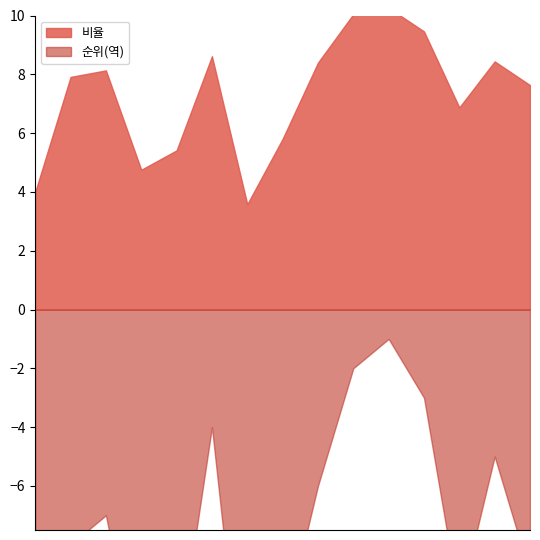

Does the chart have visible grid lines?

No